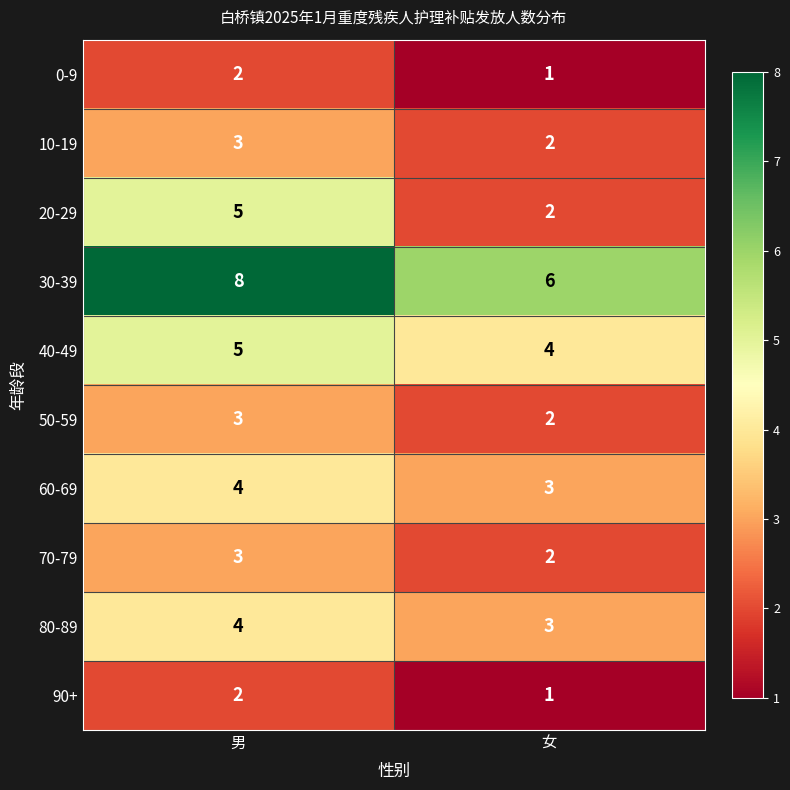

True or false: 30-39 has a value of 8 at 女.

False